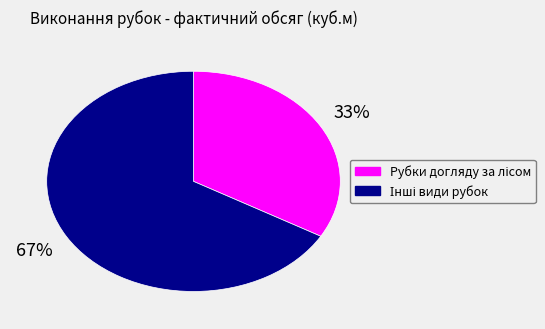

Is there any slice that represents more than half of the pie?

Yes